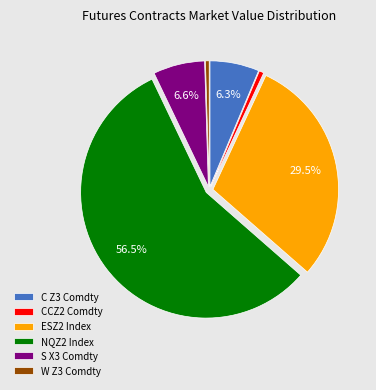

Do ESZ2 Index and NQZ2 Index together represent more than half of the pie?

Yes